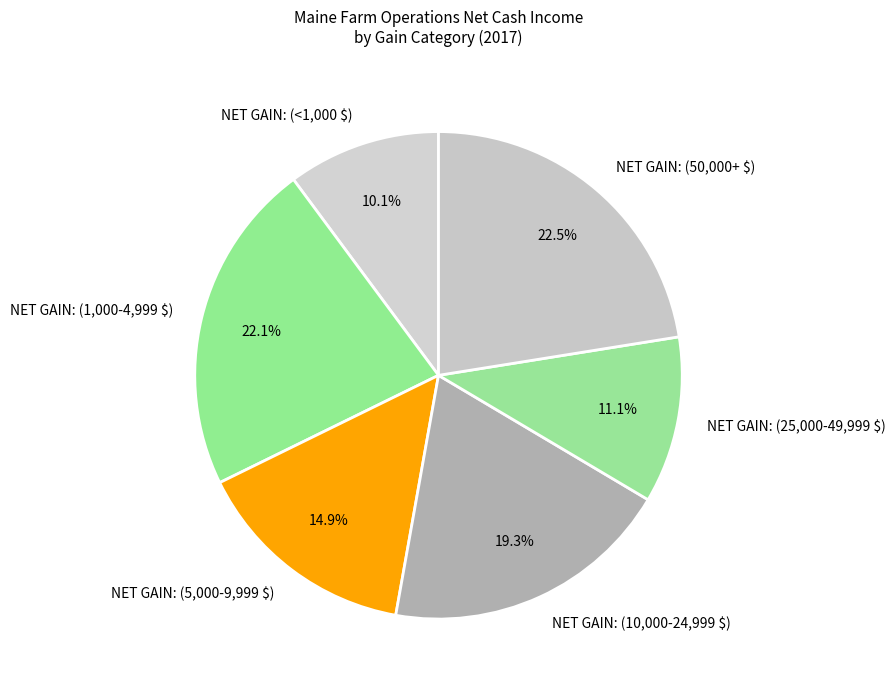

Approximately how many times larger is the value at NET GAIN: (50,000+ $) compared to NET GAIN: (1,000-4,999 $)?

1.0